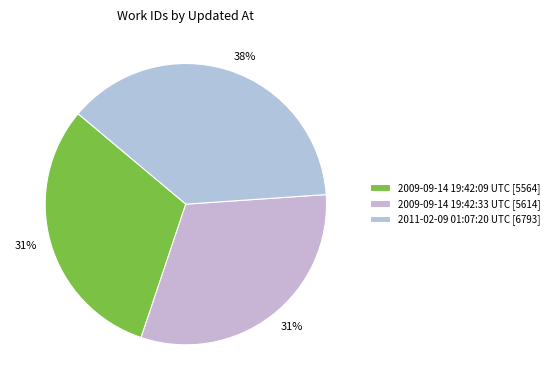

Which slice is the smallest?

2009-09-14 19:42:09 UTC